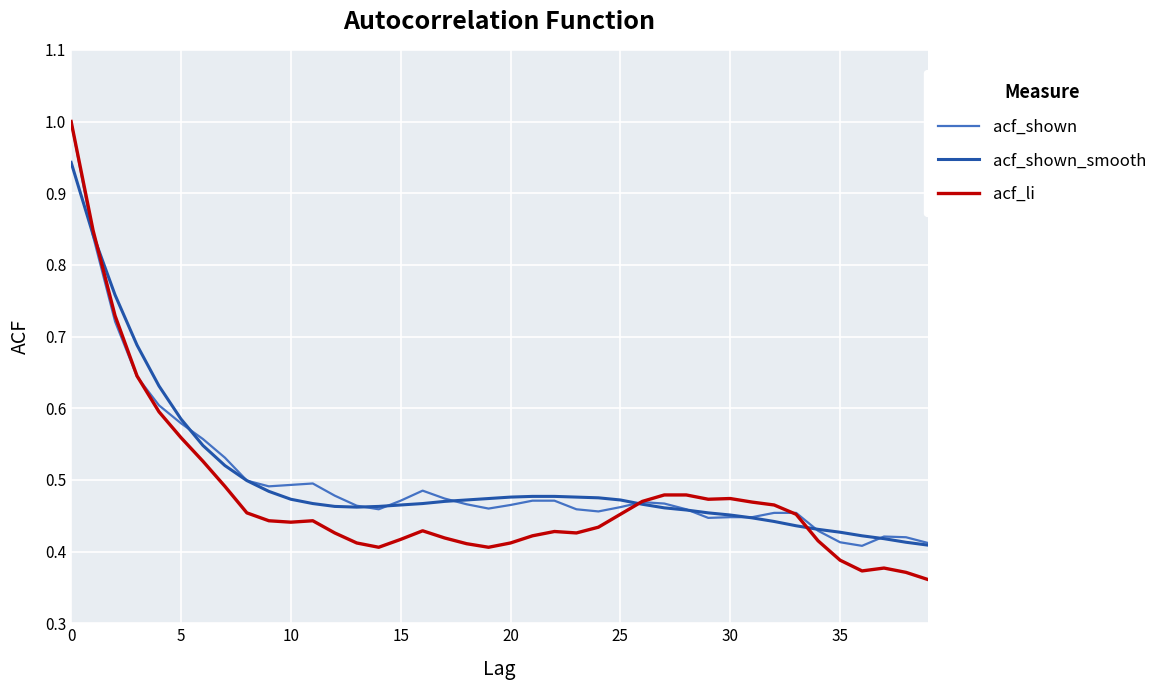

True or false: acf_li and acf_shown_smooth cross at least once.

True